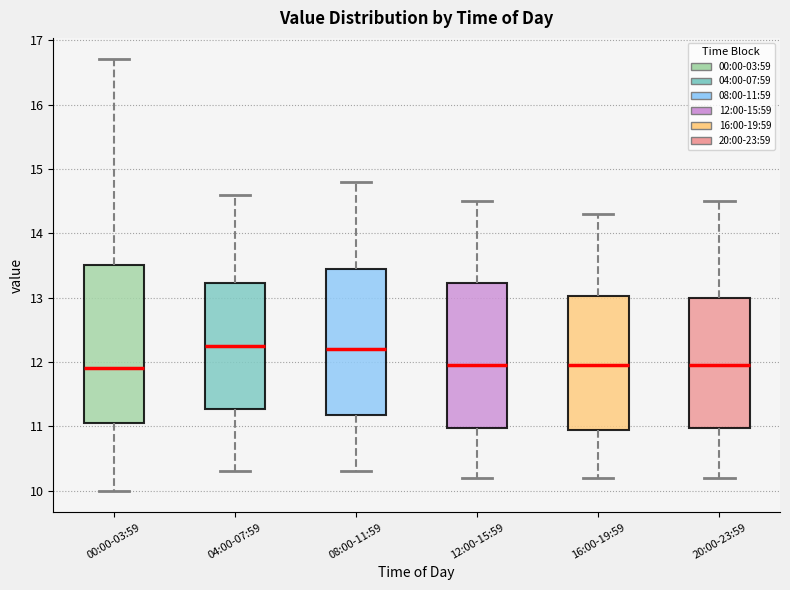

Where does the upper whisker of the box for 00:00-03:59 end on the y-axis? The values are not printed on the chart, so give them approximately, as read against the axis.

16.7